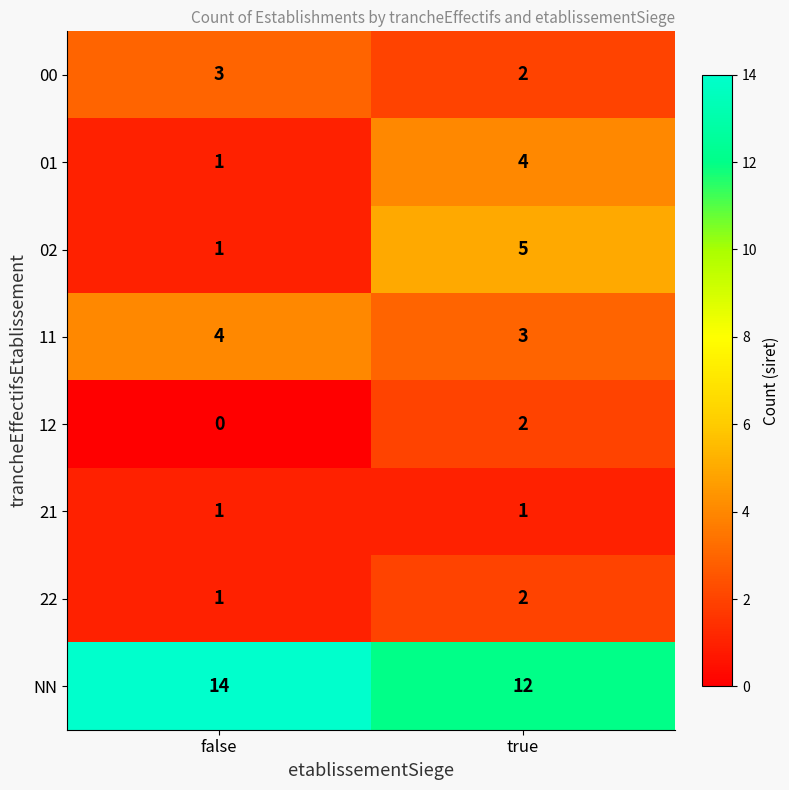

Which category has the lowest value across all series?

false